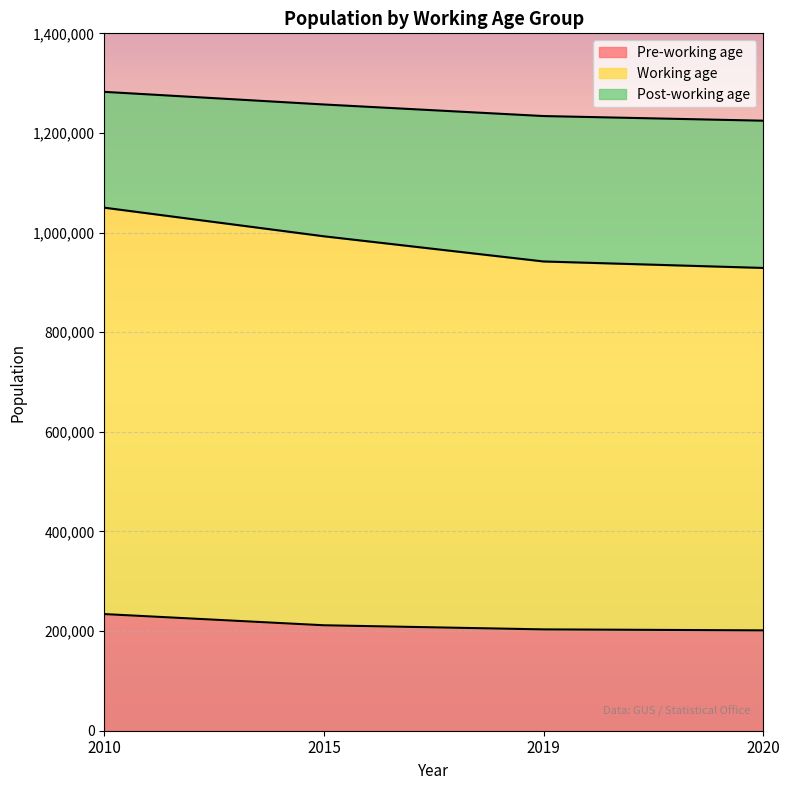

What is the lowest value of the Pre-working age series?

201474